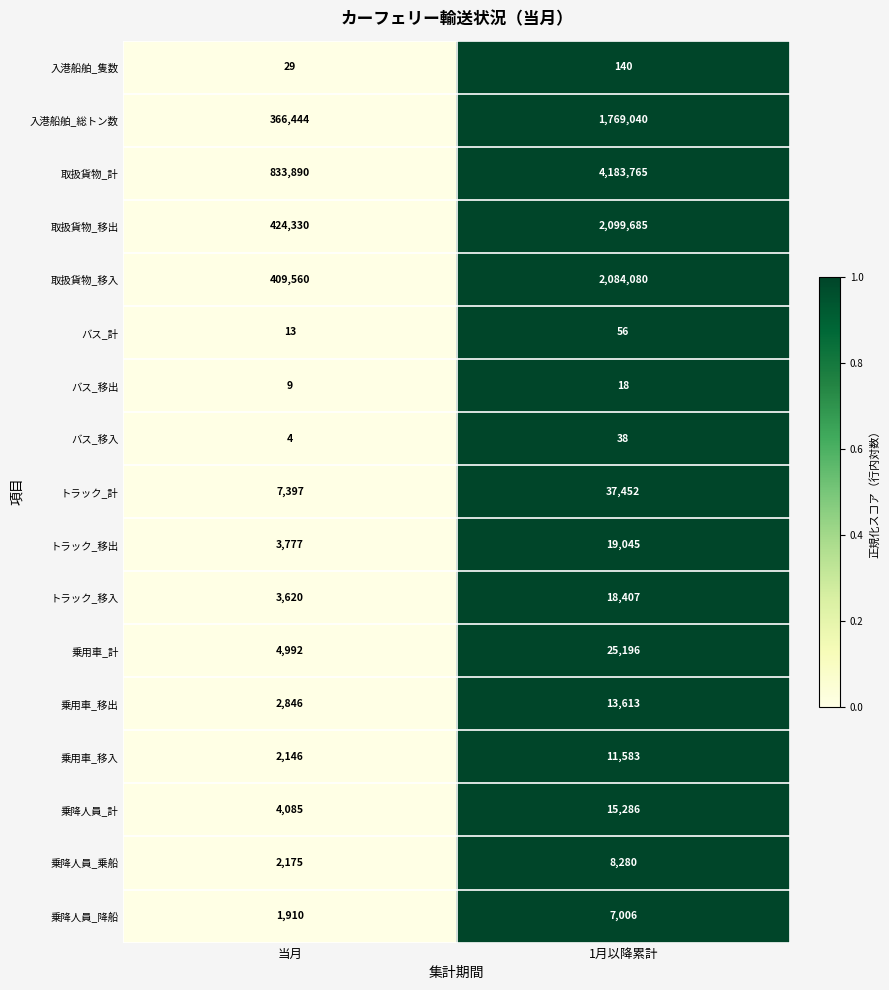

At which category is the sum across all series the highest?

1月以降累計